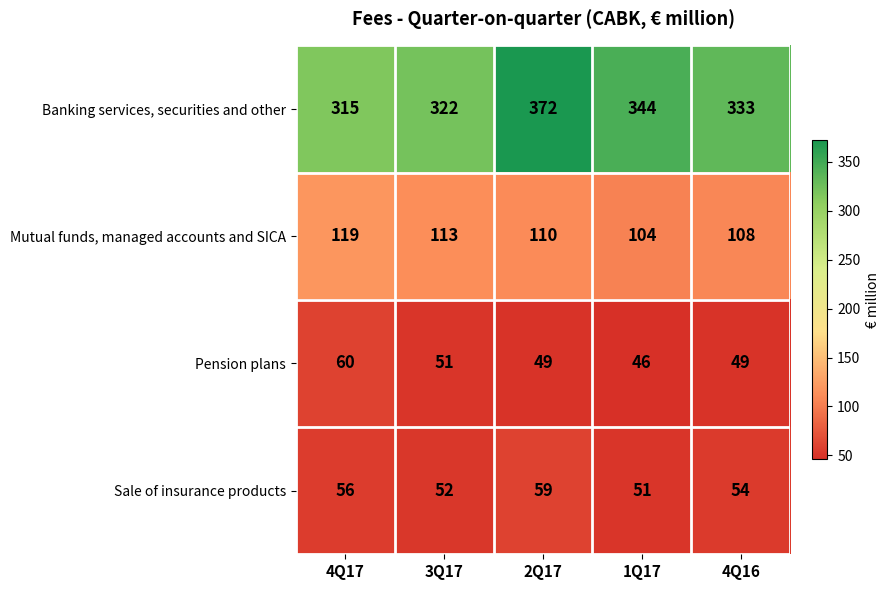

Rank the series by their maximum value, from lowest to highest.

Sale of insurance products, Pension plans, Mutual funds, managed accounts and SICA, Banking services, securities and other